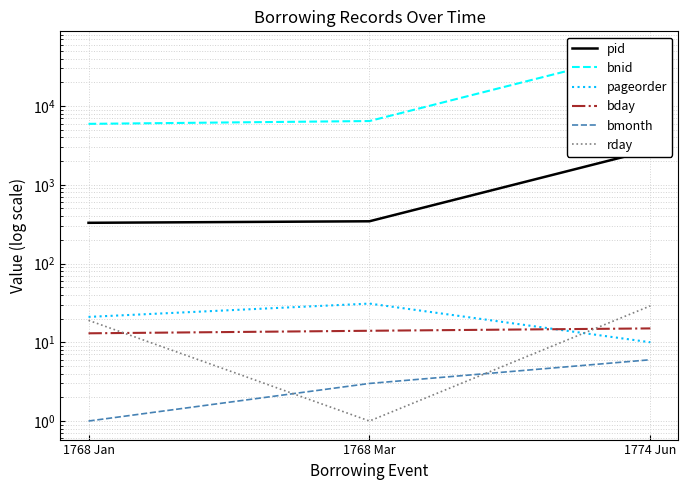

The value of pageorder at 1768 Jan is 7. True or false?

False